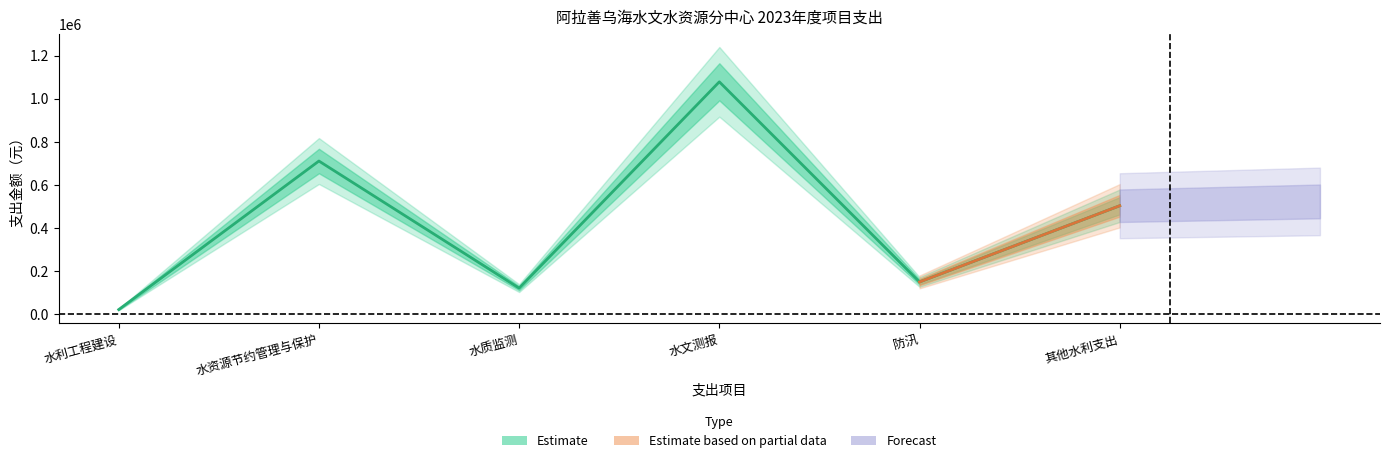

What value does the data have at 水文测报?

1078319.7